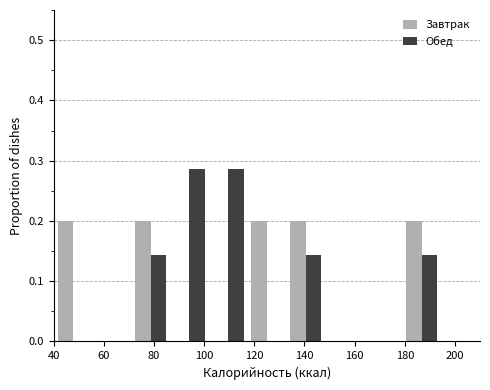

Reading left to right, transcribe this chart: for each range on the x-axis, give the height of each series' bar. Neither the bar edges nor the heights are printed on the chart, so give them approximately, as read against the axes.

40 to 56: Завтрак=0.20	Обед=0
56 to 70: Завтрак=0	Обед=0
70 to 86: Завтрак=0.20	Обед=0.14
86 to 102: Завтрак=0	Обед=0.29
102 to 118: Завтрак=0	Обед=0.29
118 to 132: Завтрак=0.20	Обед=0
132 to 148: Завтрак=0.20	Обед=0.14
148 to 164: Завтрак=0	Обед=0
164 to 180: Завтрак=0	Обед=0
180 to 194: Завтрак=0.20	Обед=0.14
194 to 210: Завтрак=0	Обед=0